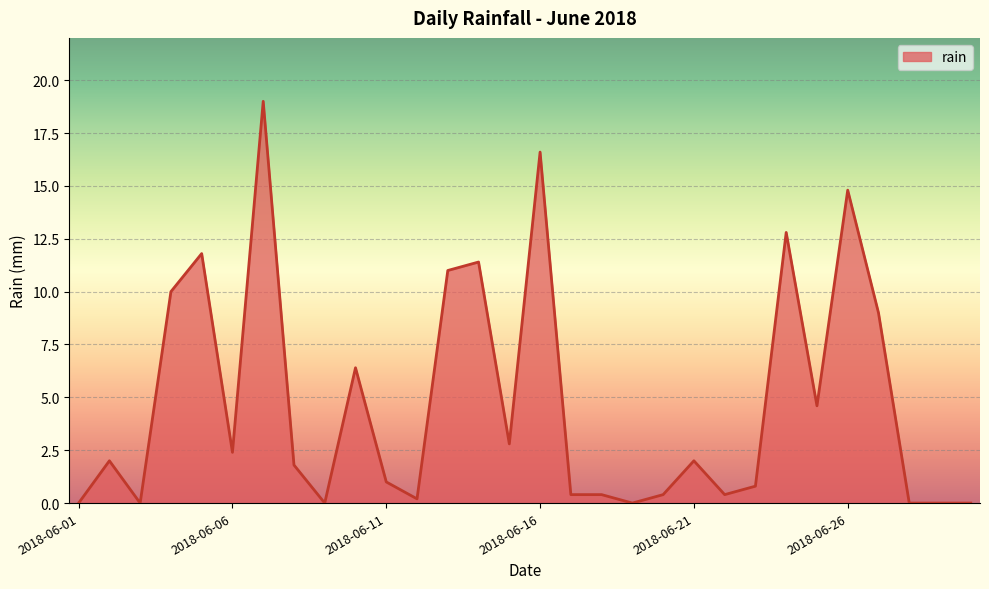

What is the difference between the maximum and minimum values?

19.0